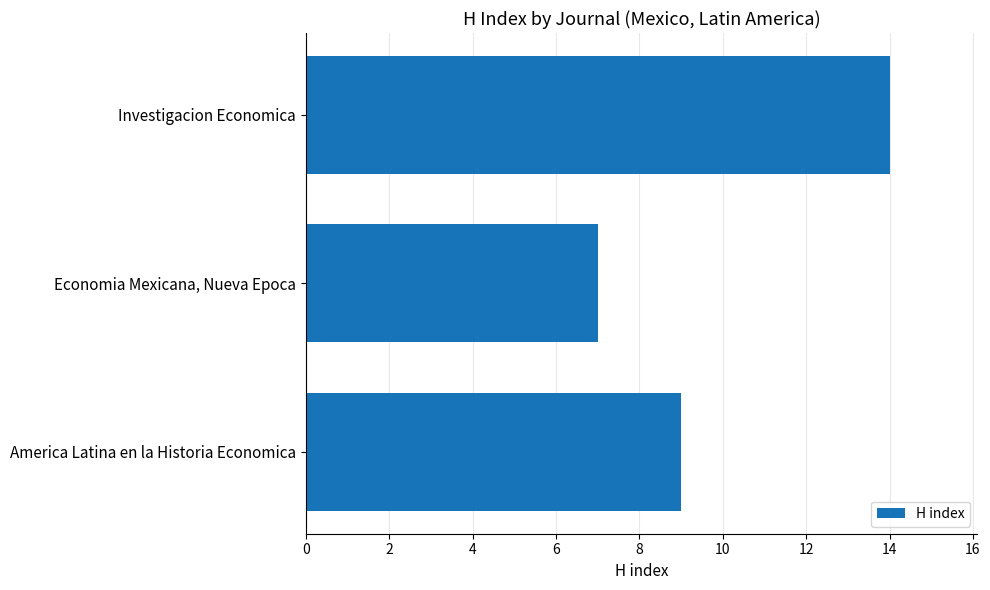

What is the sum of all values?

30